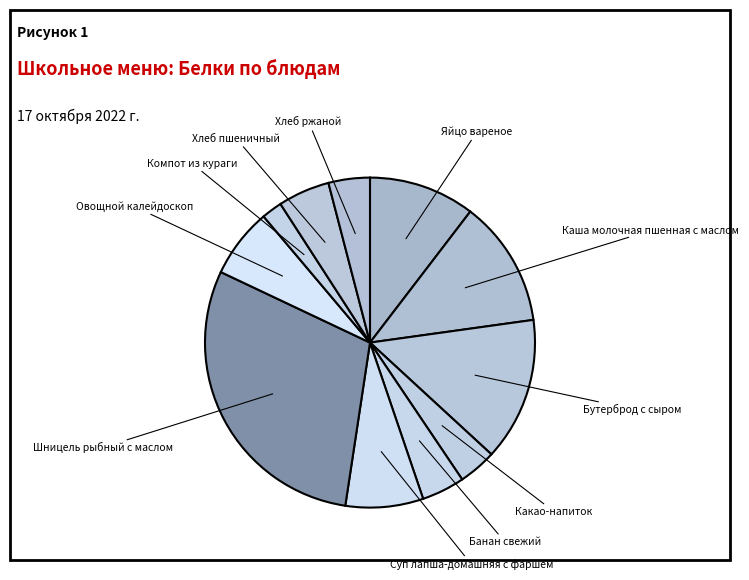

Is there any slice that represents more than half of the pie?

No